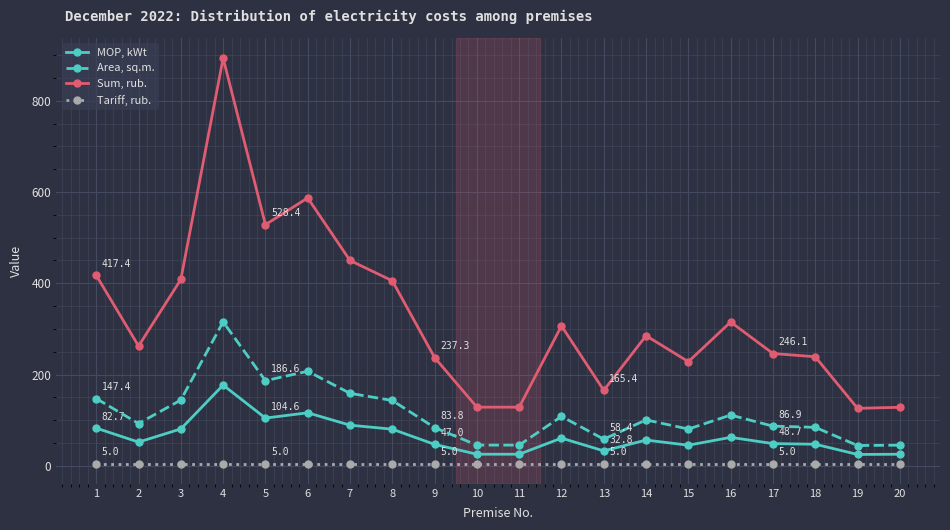

Does the chart have visible grid lines?

Yes